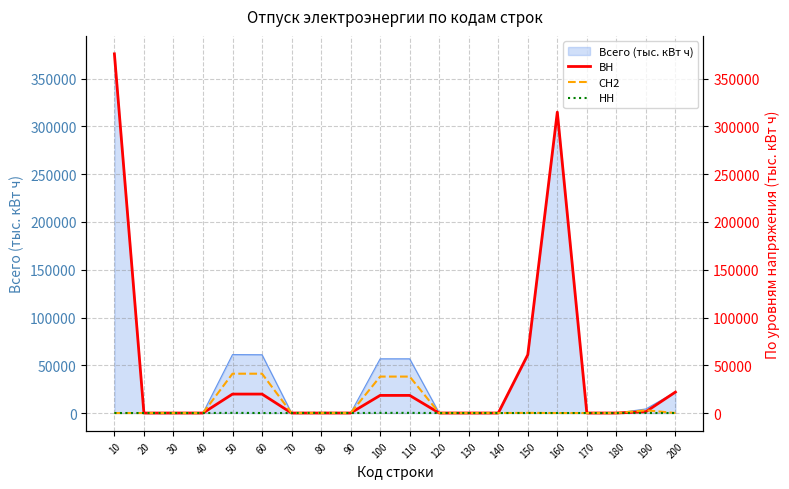

True or false: НН has a value of 0.0 at 180.

True